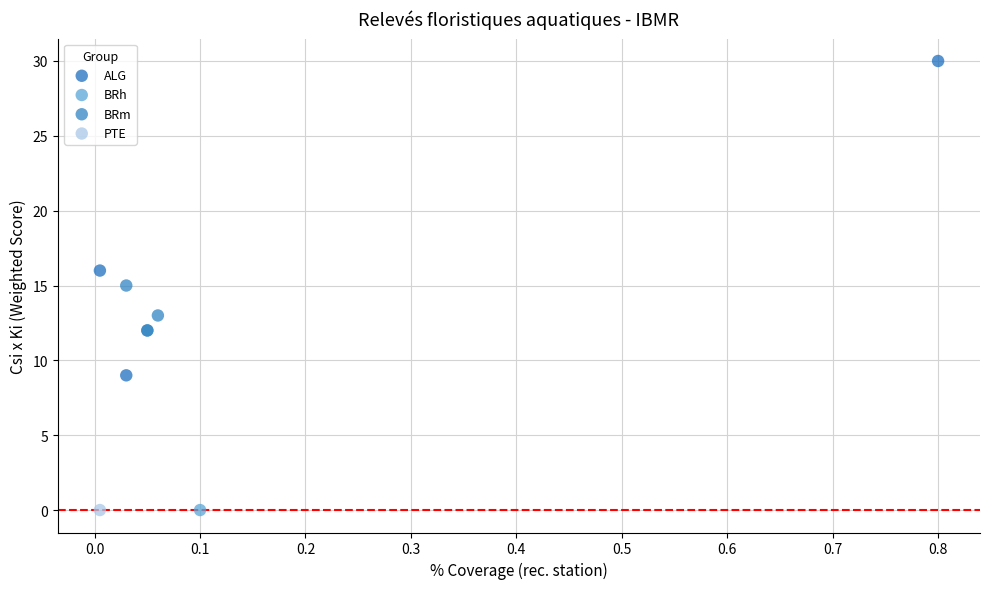

What are all the series names shown in the legend?

ALG, BRh, BRm, PTE